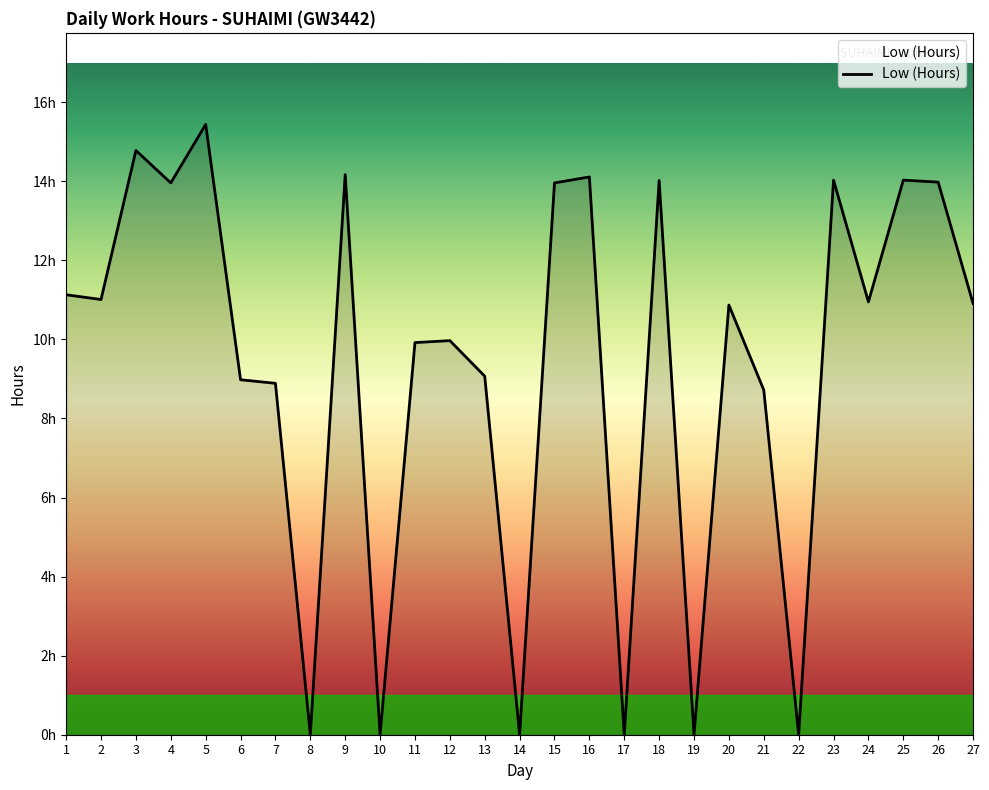

What is the value of the 16th point from the left?

14.1